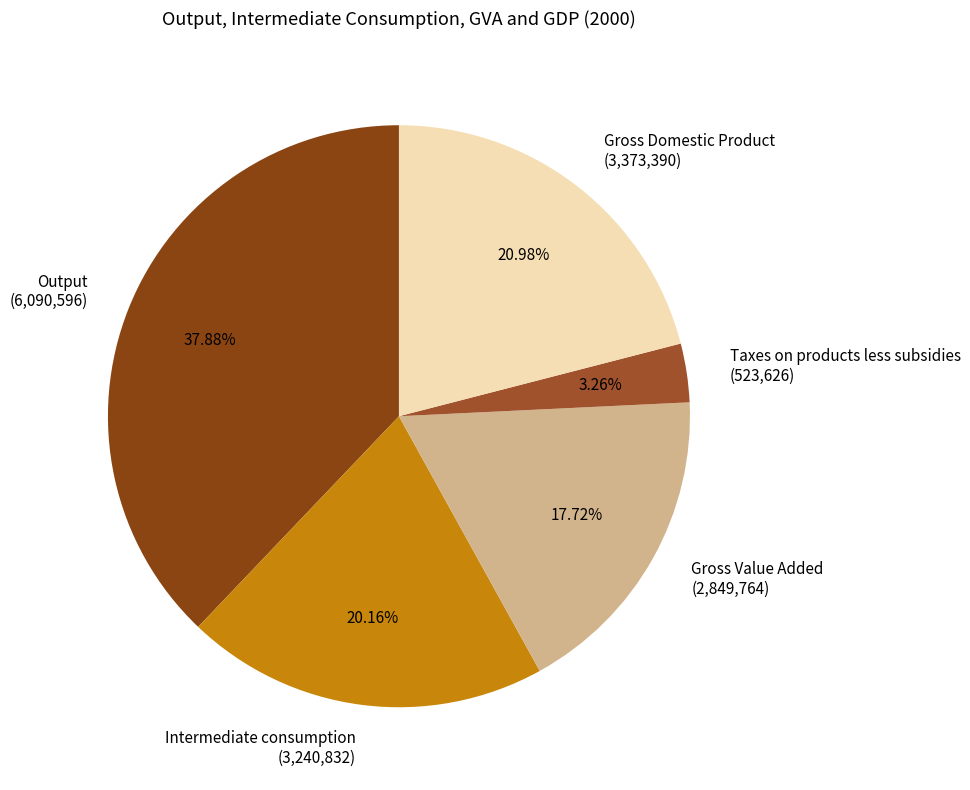

Which has a higher value, Output or Taxes on products less subsidies?

Output